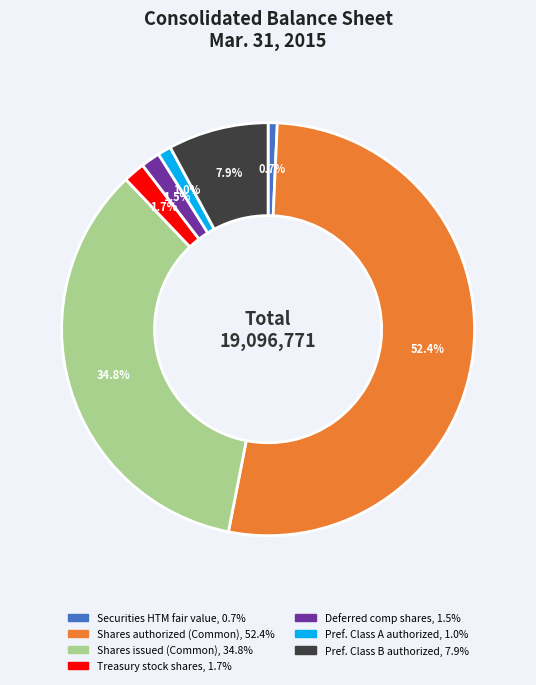

Does any single category account for the majority?

Yes